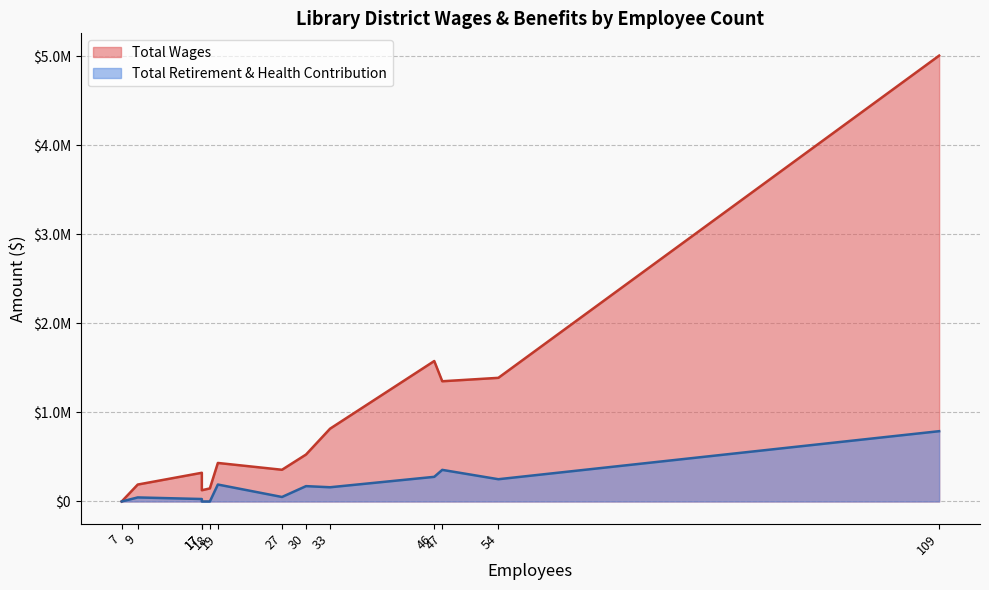

Which series has the largest total across all categories?

Total Wages